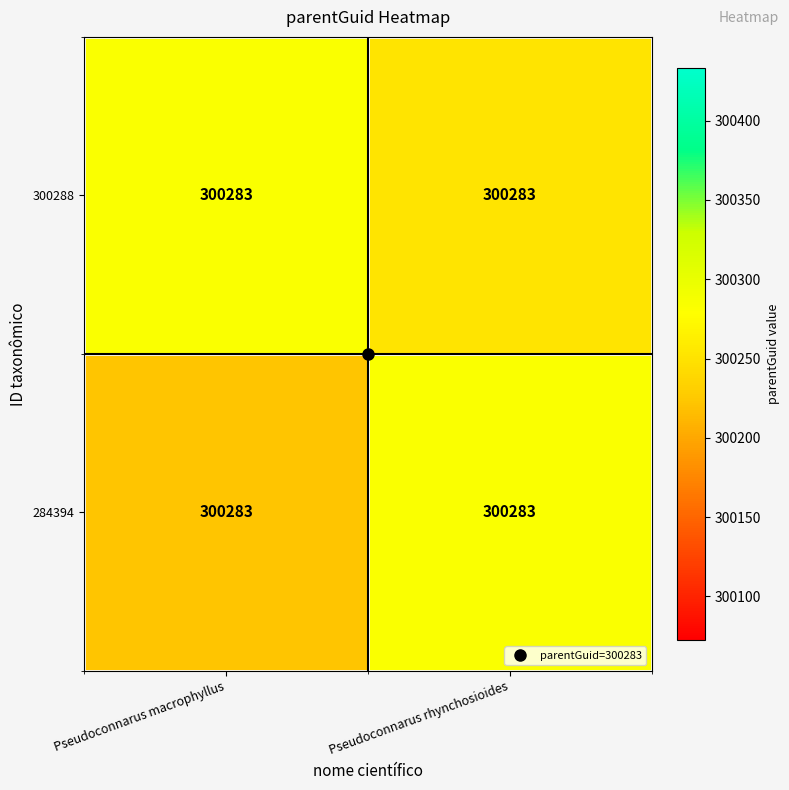

Is it true that 284394 equals 432705.3 at Pseudoconnarus rhynchosioides?

False